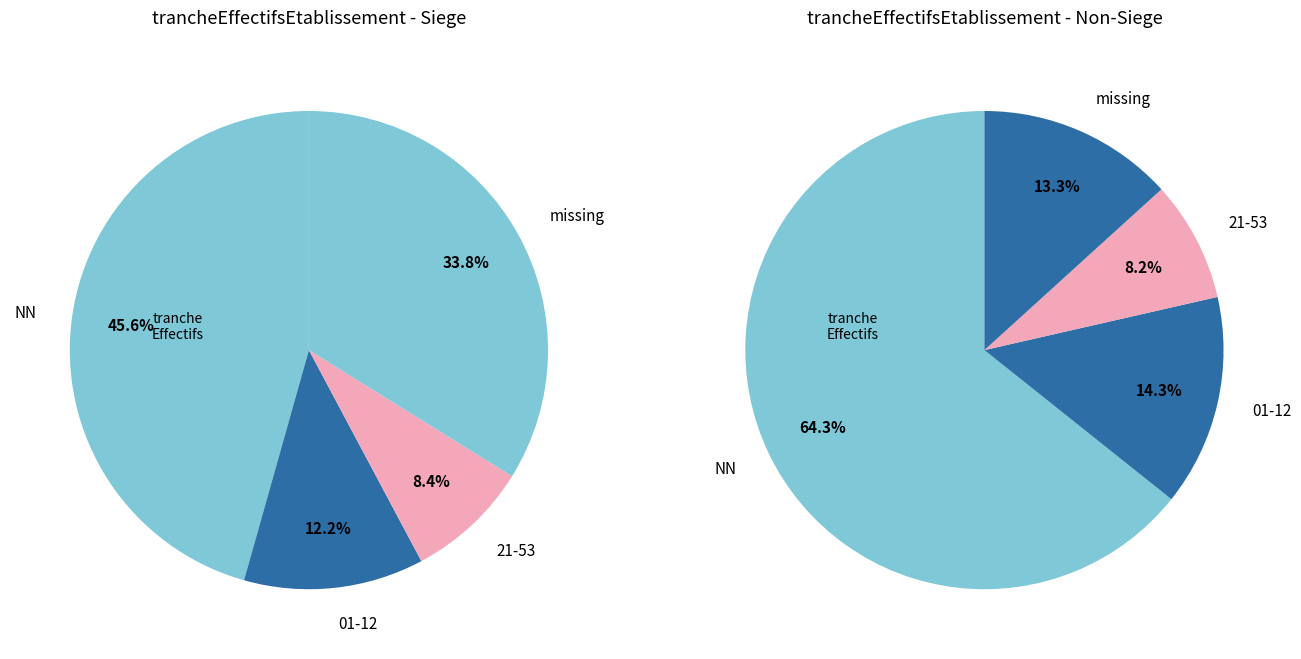

What is the majority slice?

NN